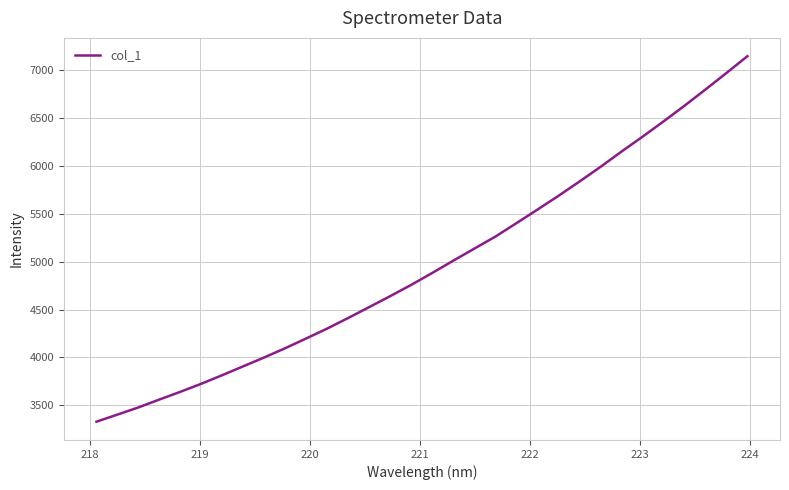

Does the chart have visible grid lines?

Yes